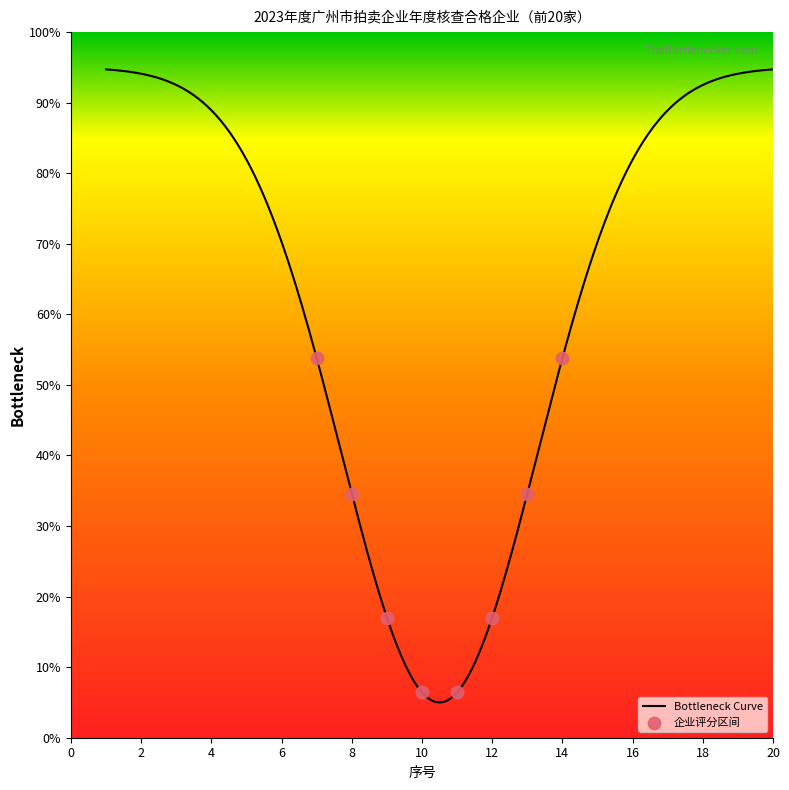

Which has a higher value, 7 or 15?

15